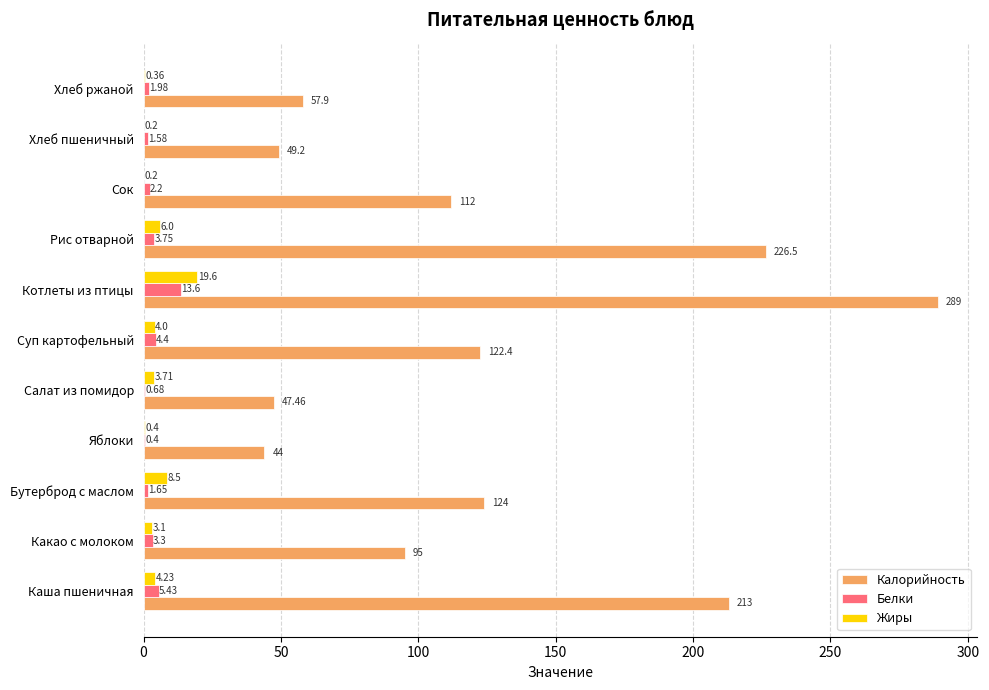

At which category is the sum across all series the highest?

Котлеты из птицы